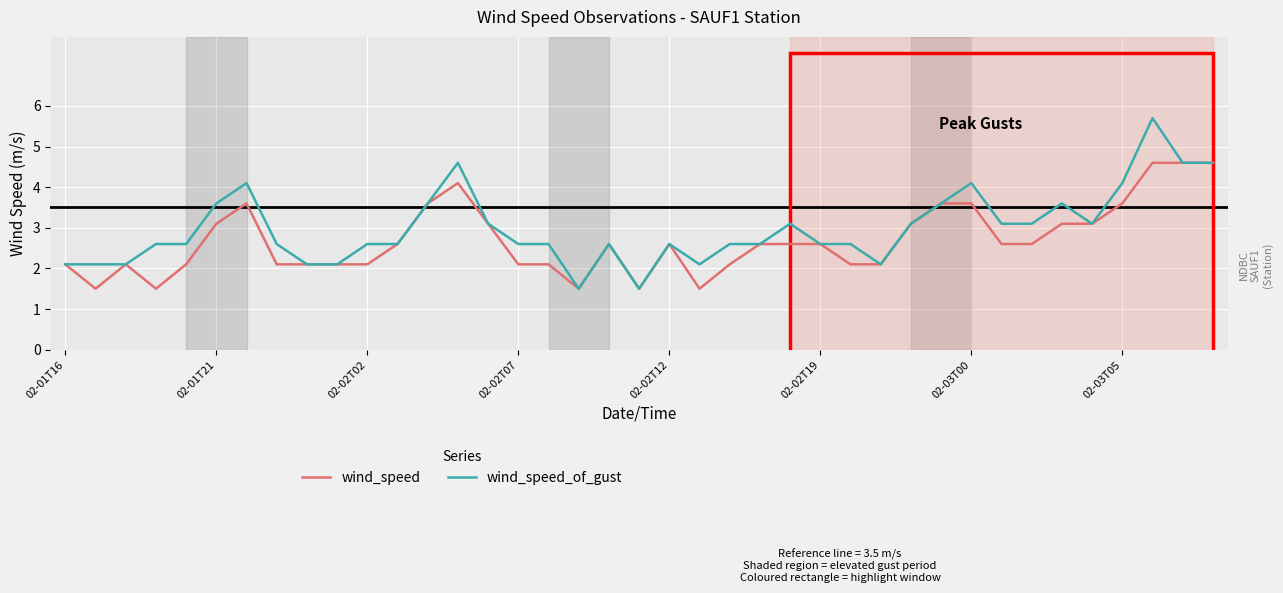

Rank the series by their average value, from highest to lowest.

wind_speed_of_gust, wind_speed